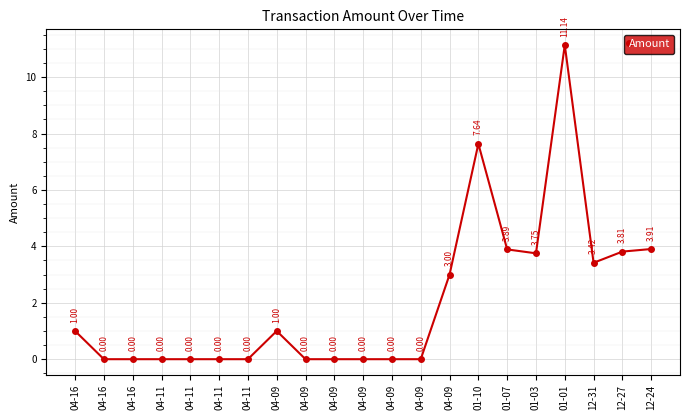

The chart shows a value of 0.0 at 04-11. True or false?

True